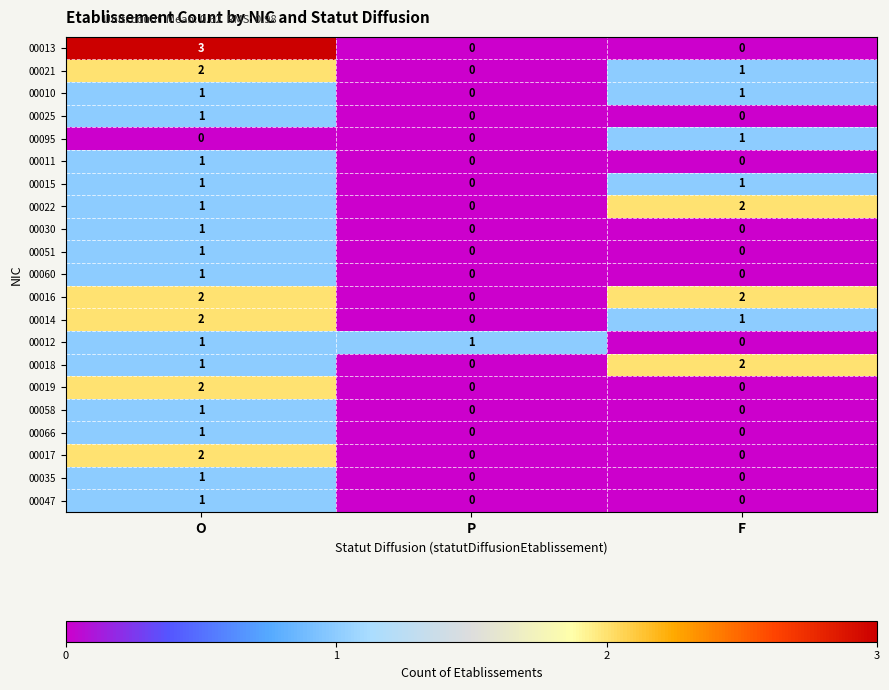

Which category has the highest value in the 00066 series?

O